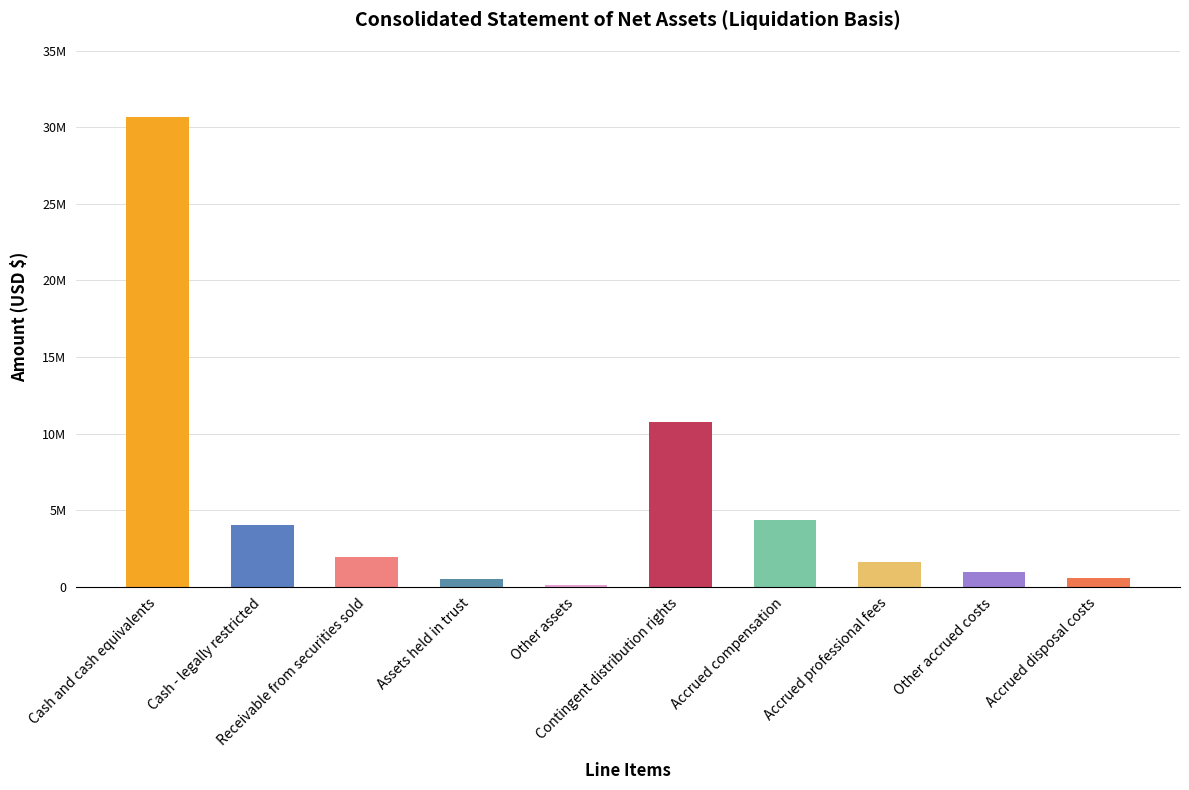

Between Accrued professional fees and Assets held in trust, which is larger?

Accrued professional fees